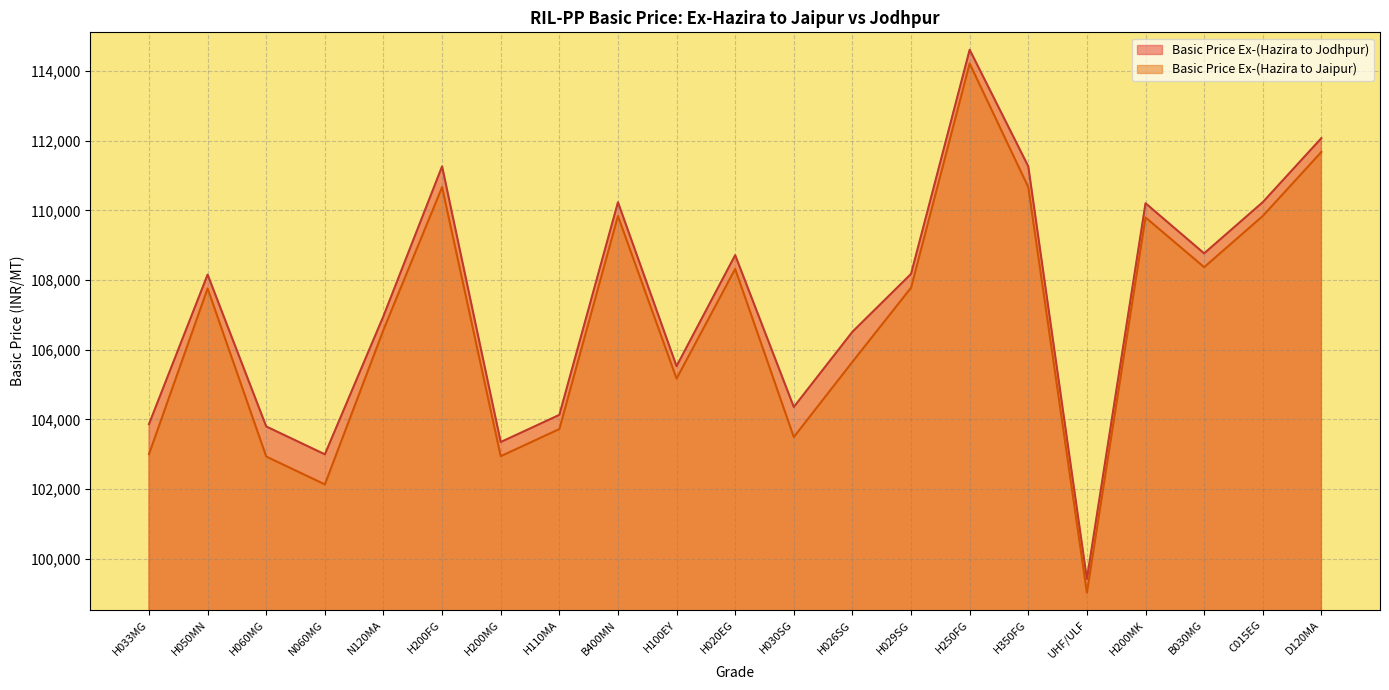

What position from the left is H033MG?

1